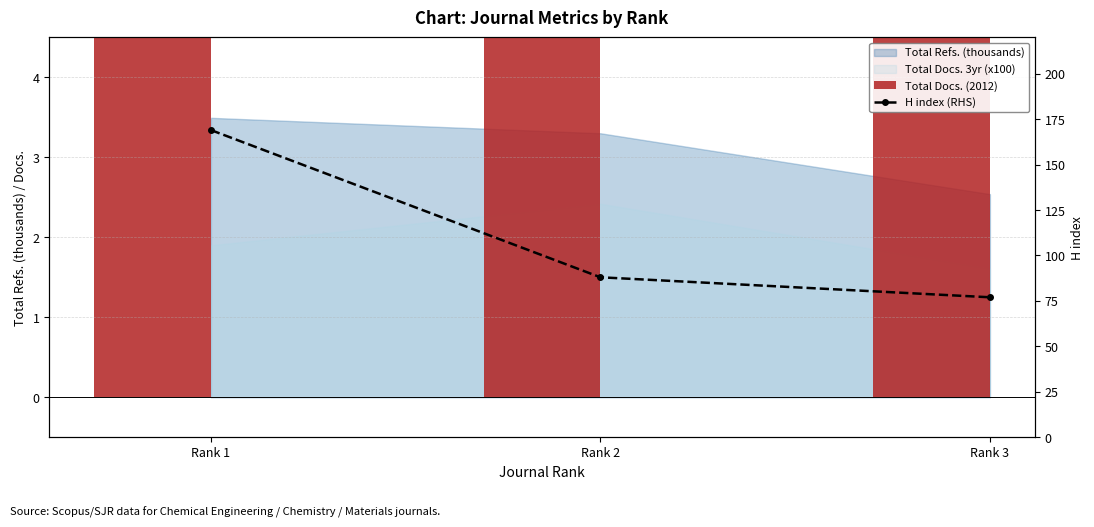

The value of H index (RHS) at Rank 3 is 135. True or false?

False